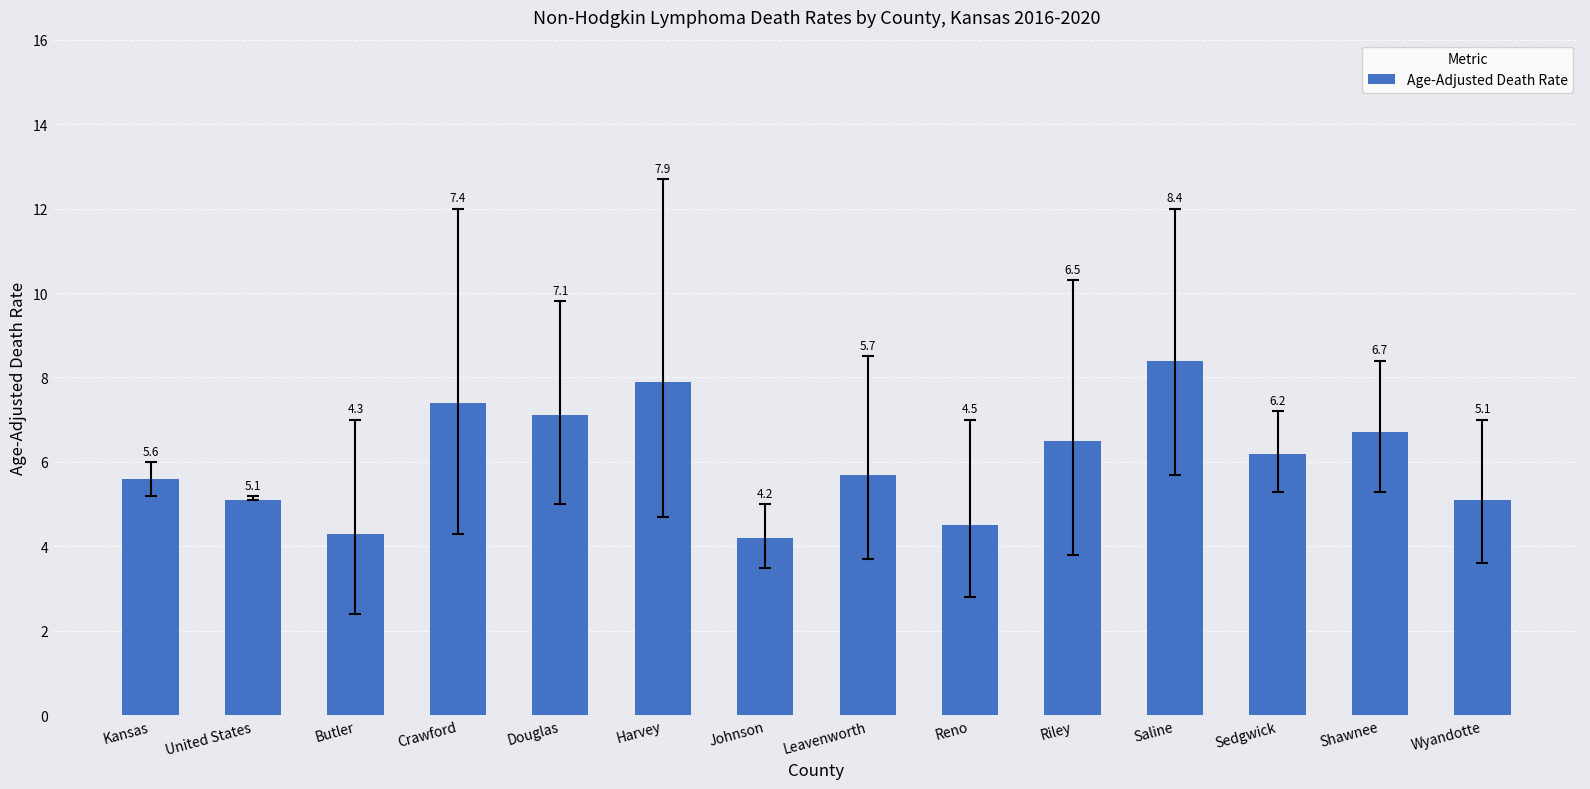

Is it true that the value at Harvey is 12.6?

False